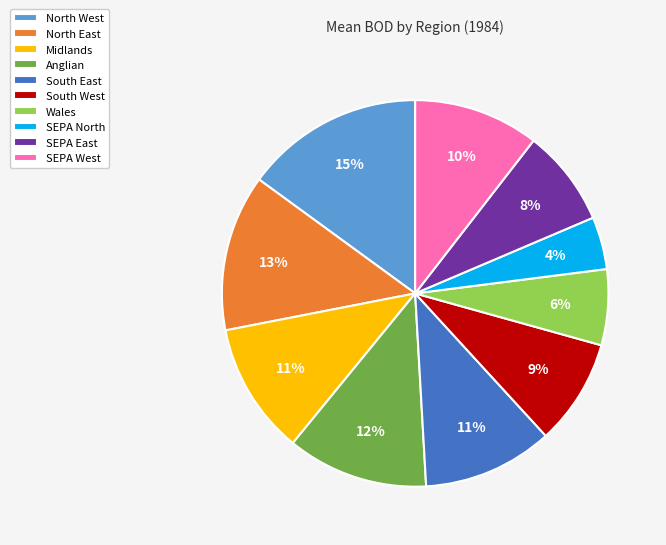

Between North West and Wales, which is larger?

North West